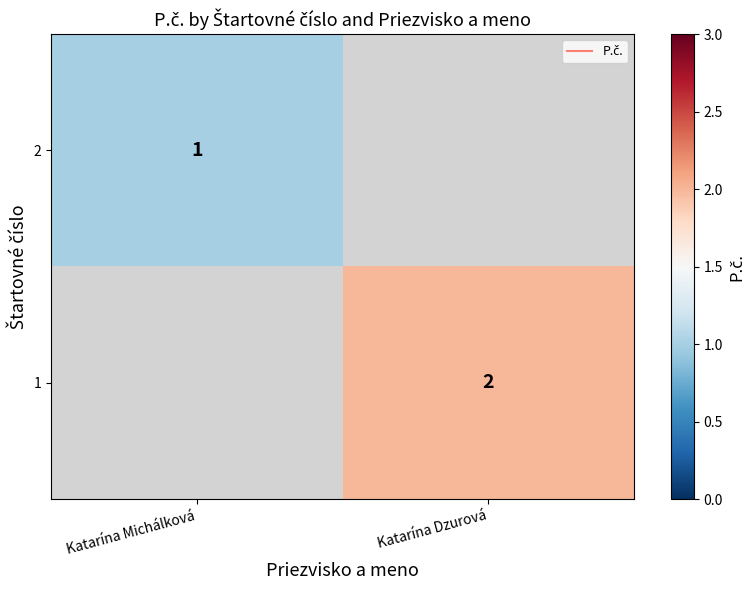

What is the smallest value displayed?

1.0